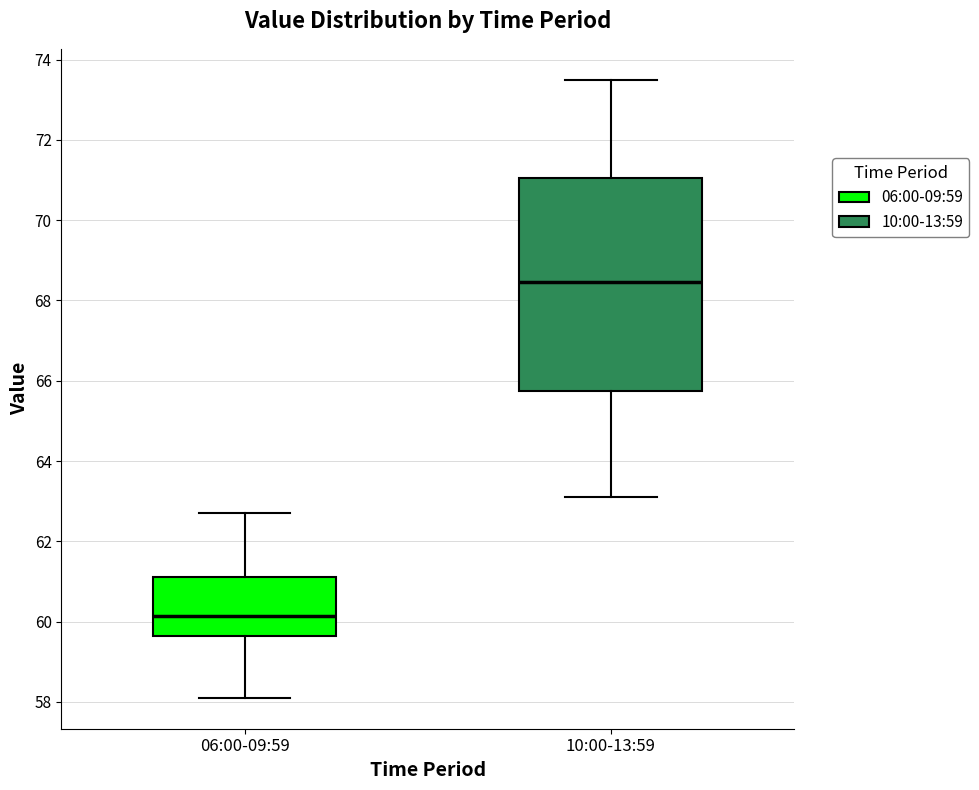

Which box is the tallest, from its lower edge to its upper edge?

10:00-13:59